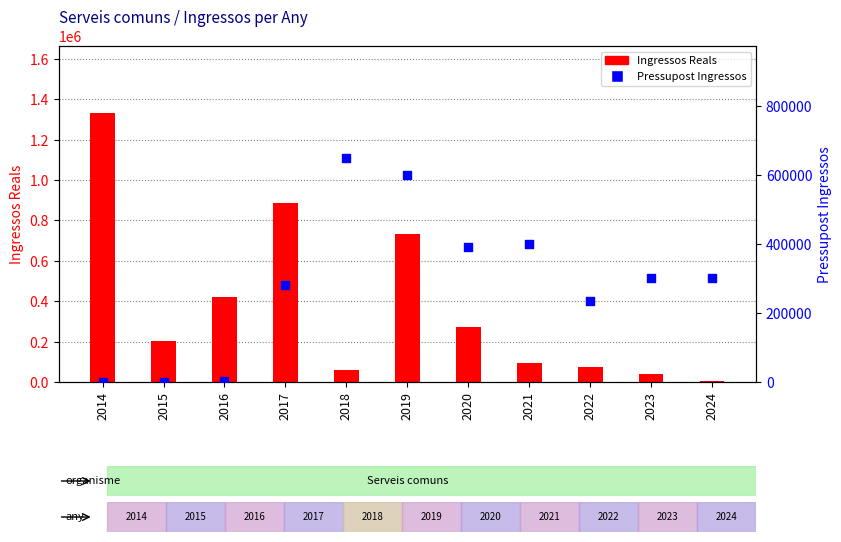

What are all the series names shown in the legend?

Ingressos Reals, Pressupost Ingressos